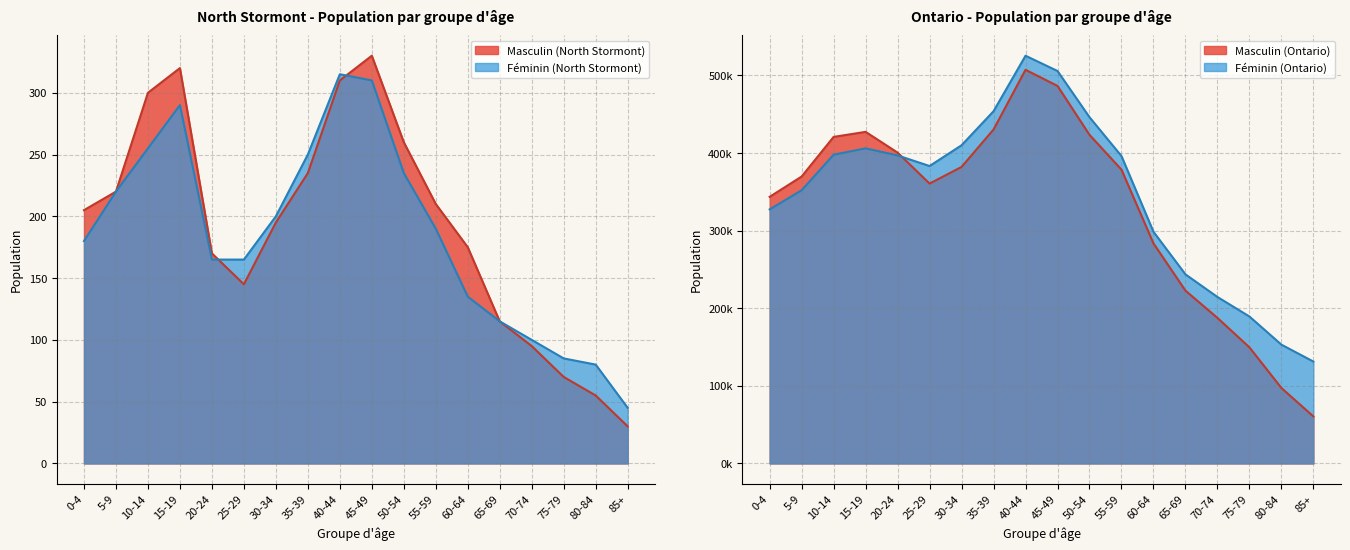

How many series are shown in this chart?

4